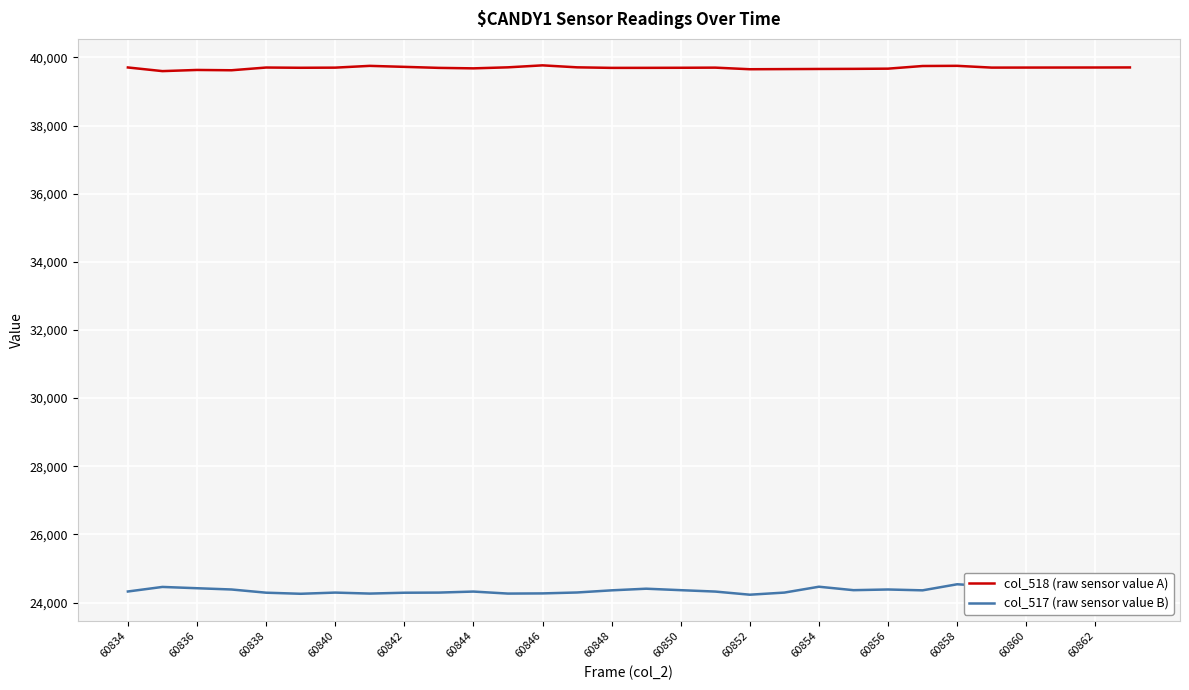

What is the maximum value shown in the chart?

39767